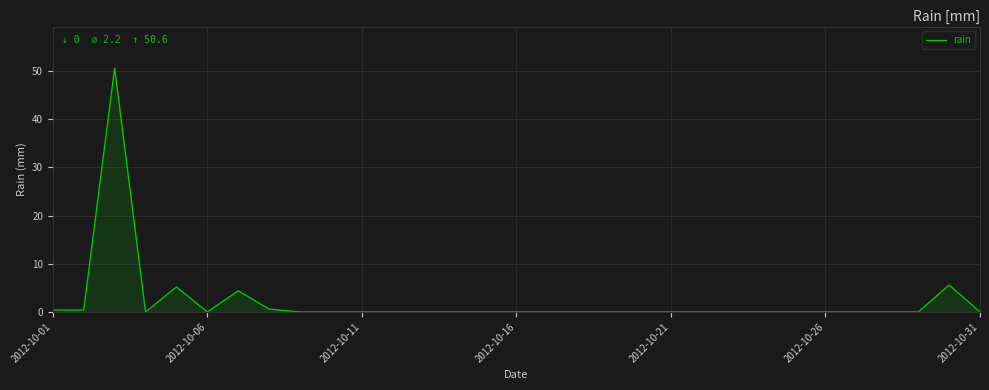

What is the maximum value shown in the chart?

50.6